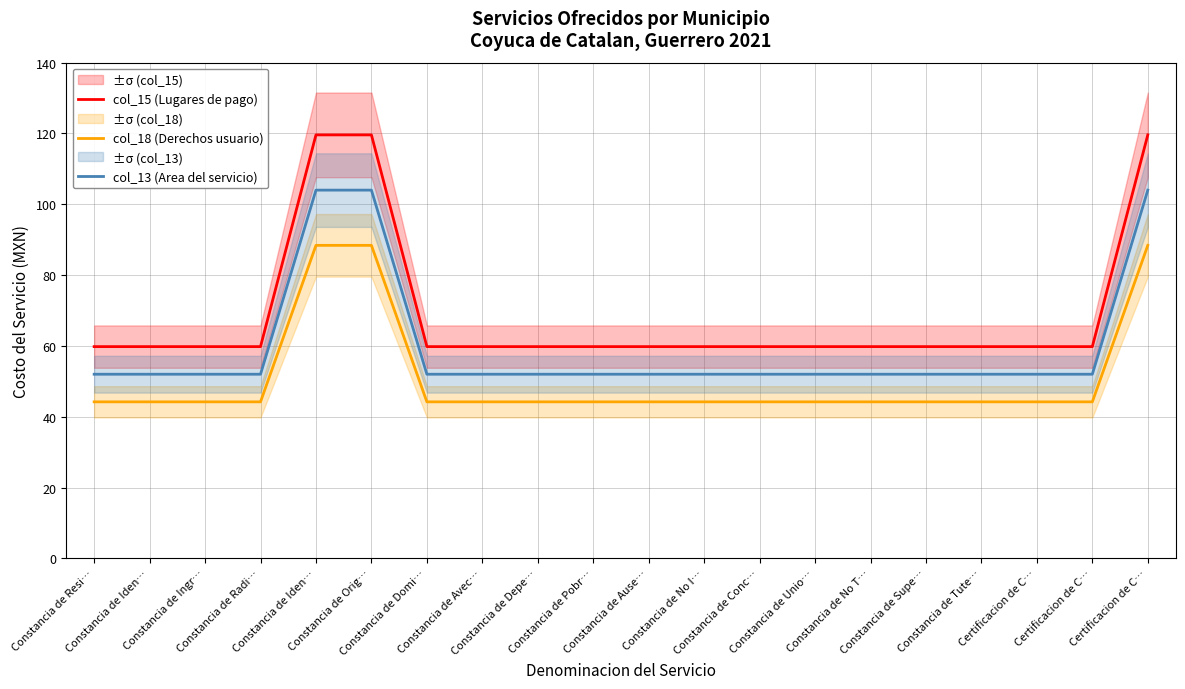

What are all the series names shown in the legend?

col_15 (Lugares de pago), col_18 (Derechos usuario), col_13 (Area del servicio)